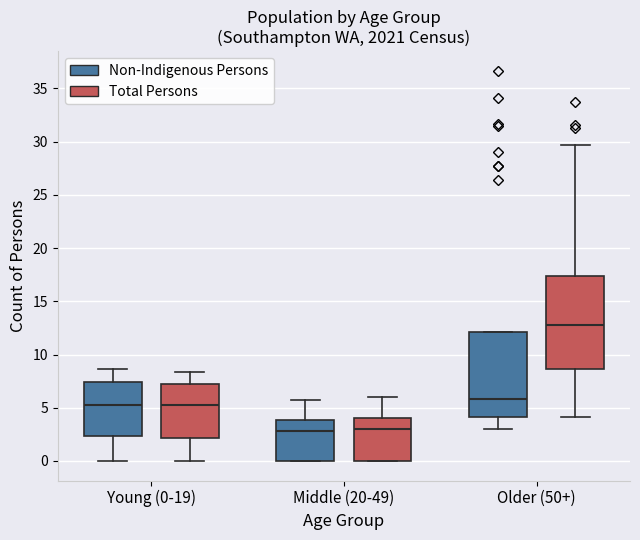

Which box's median line is the highest?

Older (50+) (Total Persons)